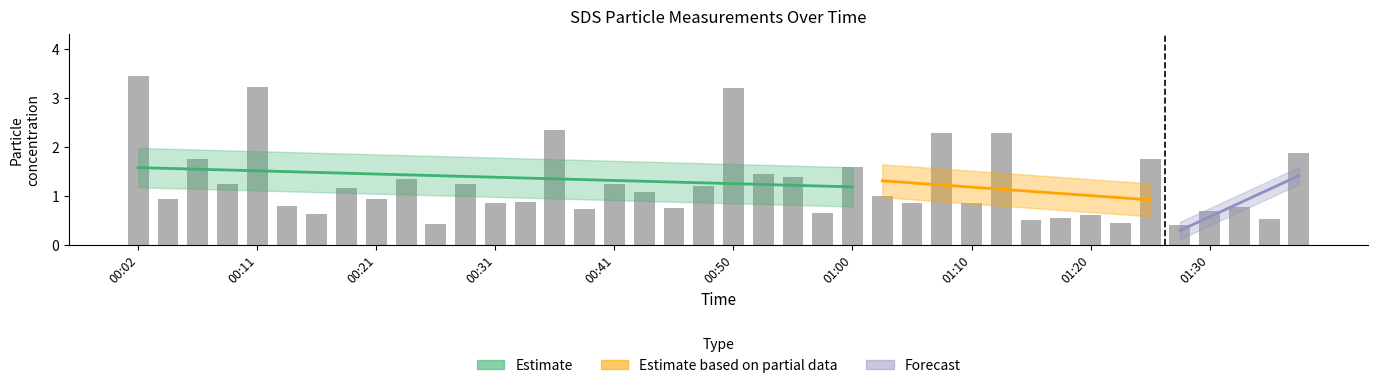

What is the ratio of the value at 00:43 to the value at 01:08?

0.5